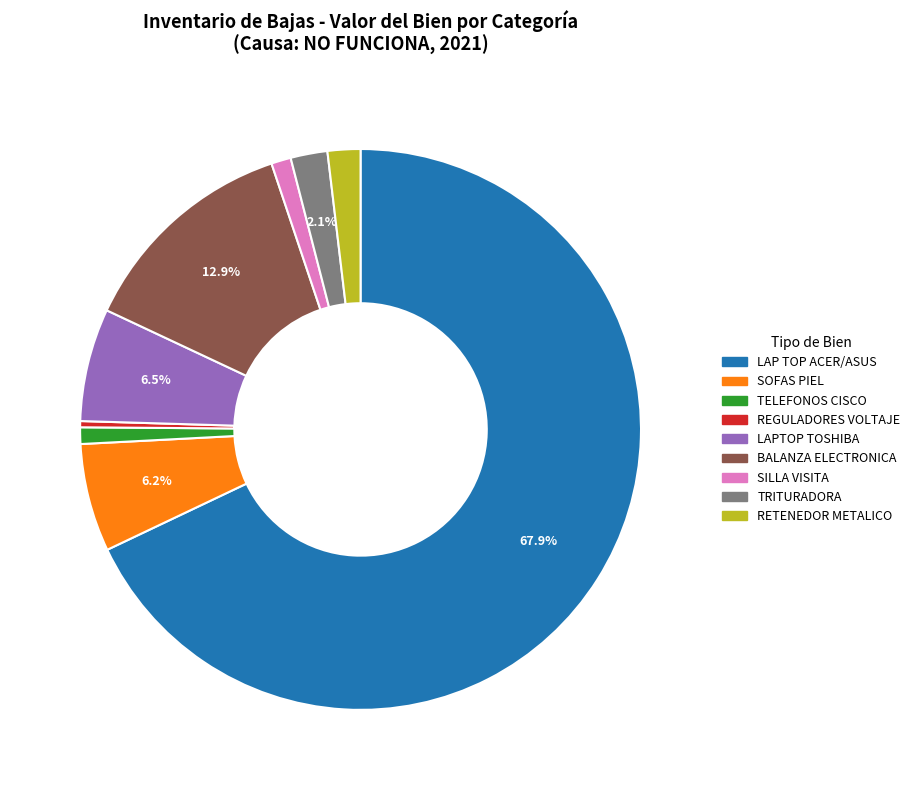

Does any single category account for the majority?

Yes